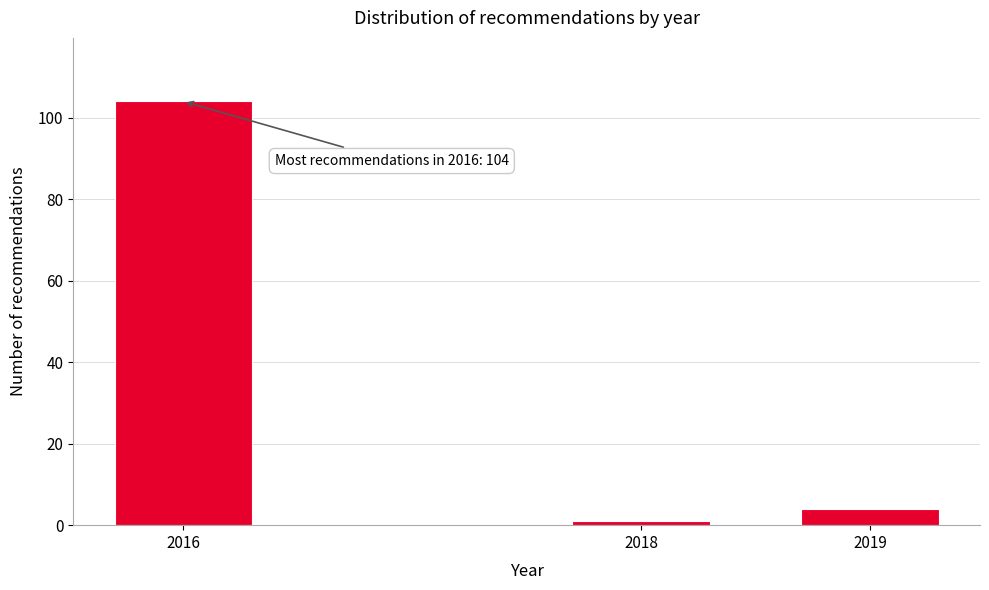

Reading left to right, extract all data points from this chart.

104	1	4